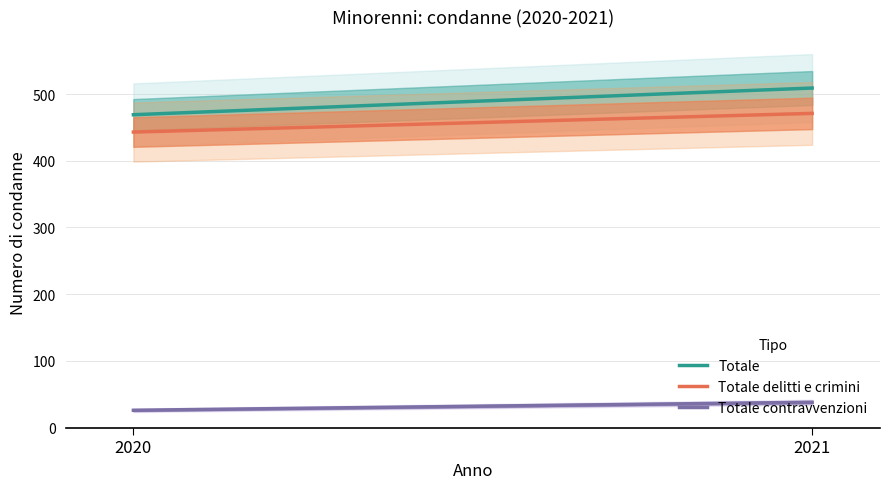

What is the difference between the highest and lowest values at 2021?

471